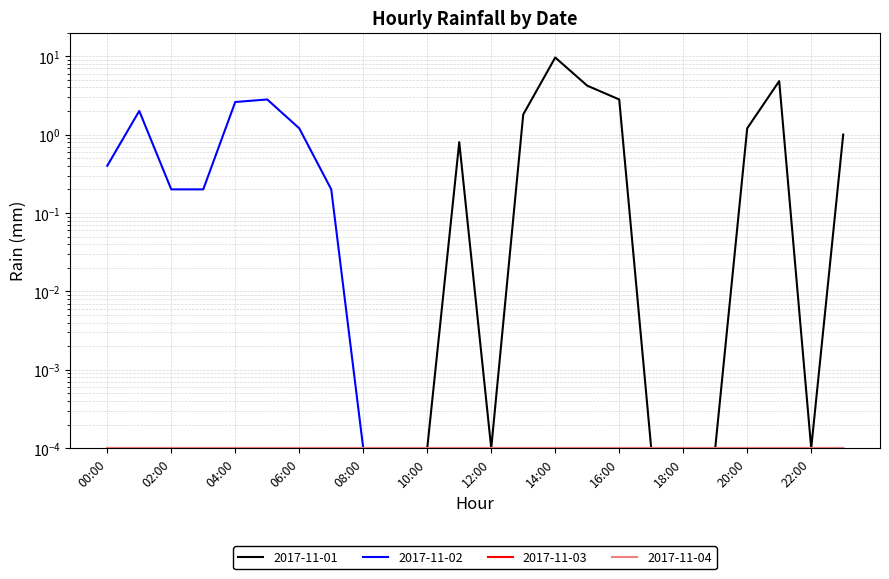

What is the average value of the 2017-11-02 series?

0.4